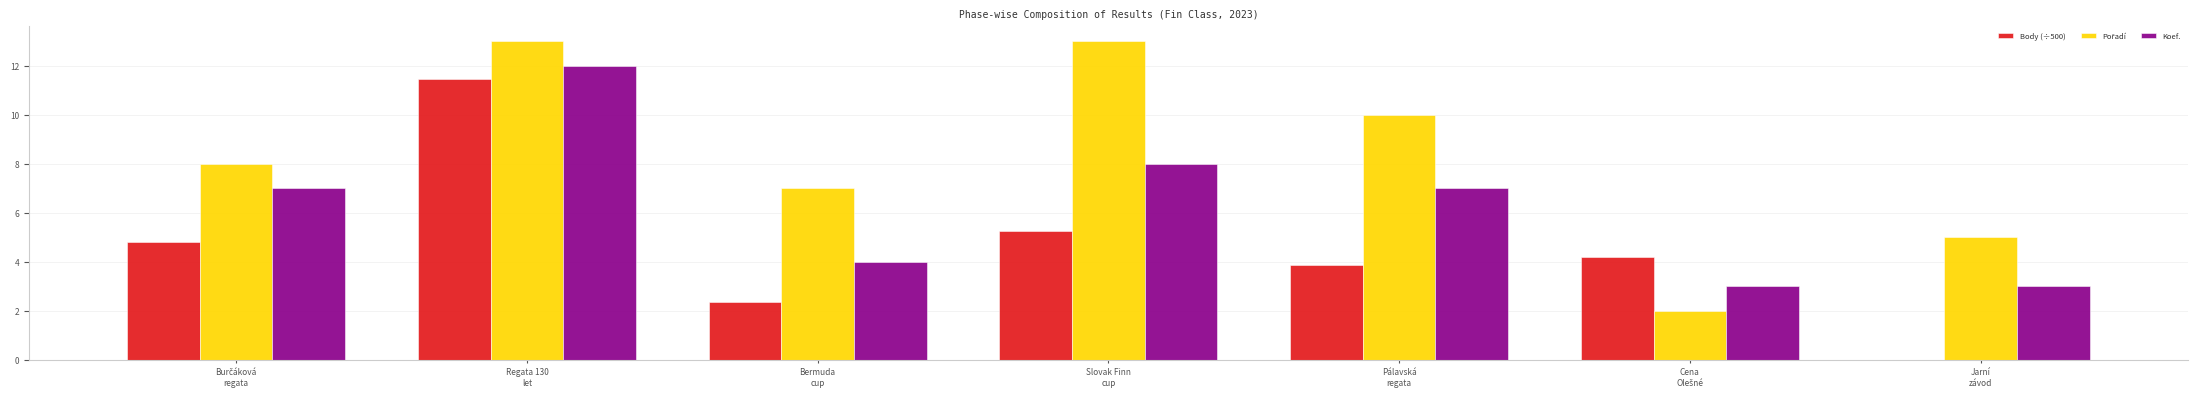

What is the total value across all series at Pálavská
regata?

20.9